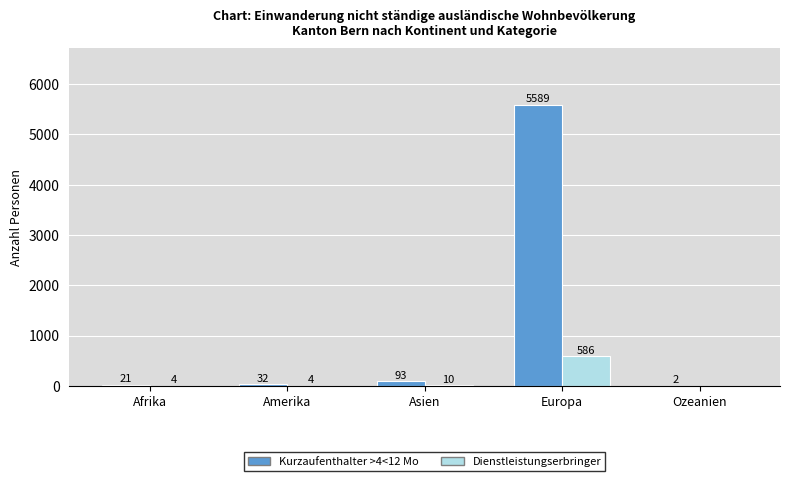

Is it true that Dienstleistungserbringer equals 391 at Ozeanien?

False